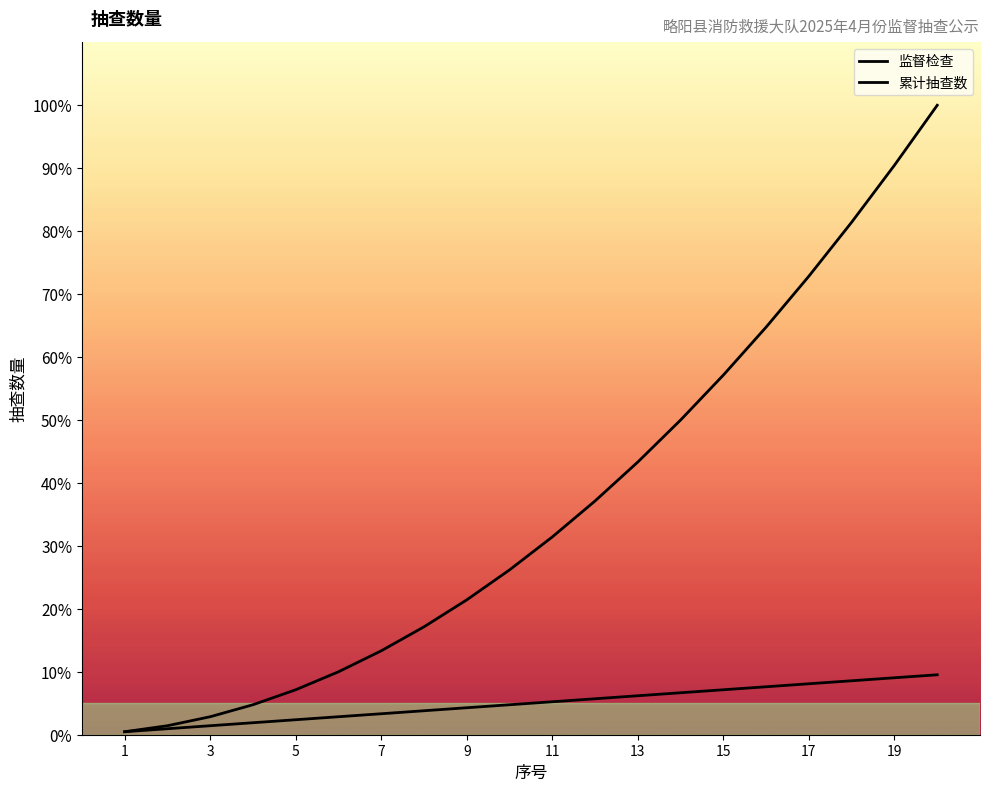

Reading left to right, what are all the values shown in this chart?

监督检查: 0.5	1.0	1.4	1.9	2.4	2.9	3.3	3.8	4.3	4.8	5.2	5.7	6.2	6.7	7.1	7.6	8.1	8.6	9.0	9.5
累计抽查数: 0.5	1.4	2.9	4.8	7.1	10.0	13.3	17.1	21.4	26.2	31.4	37.1	43.3	50.0	57.1	64.8	72.9	81.4	90.5	100.0